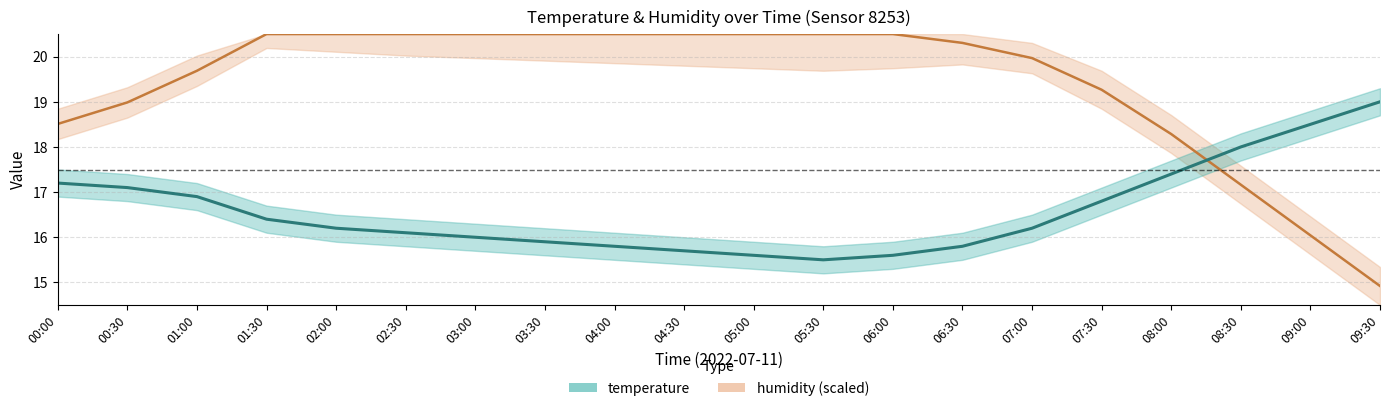

List the labels in order of humidity value, smallest first.

09:30, 09:00, 08:30, 08:00, 00:00, 00:30, 07:30, 01:00, 07:00, 06:30, 01:30, 02:00, 02:30, 03:00, 03:30, 04:00, 04:30, 05:00, 05:30, 06:00